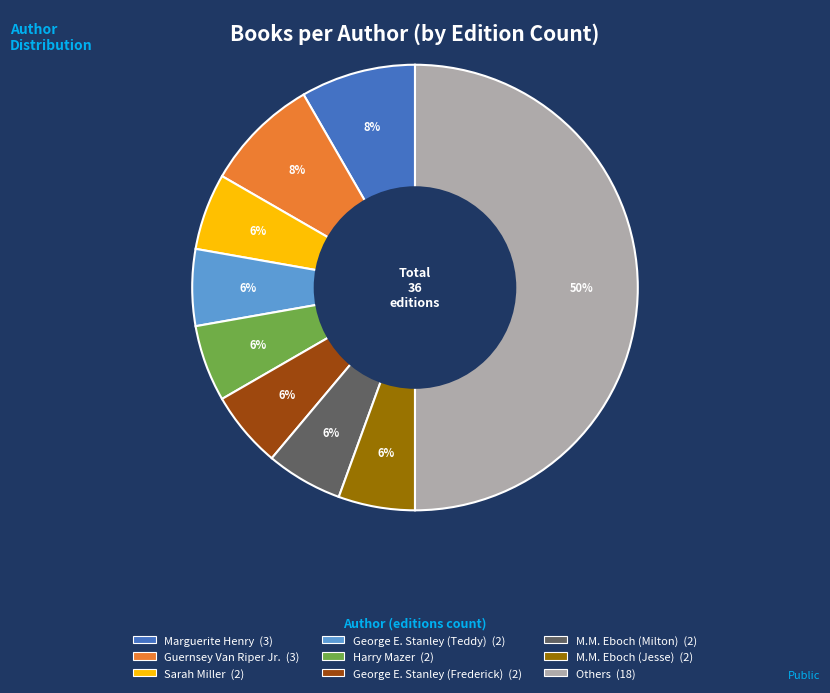

To the nearest percent, what is the average slice percentage?

11%